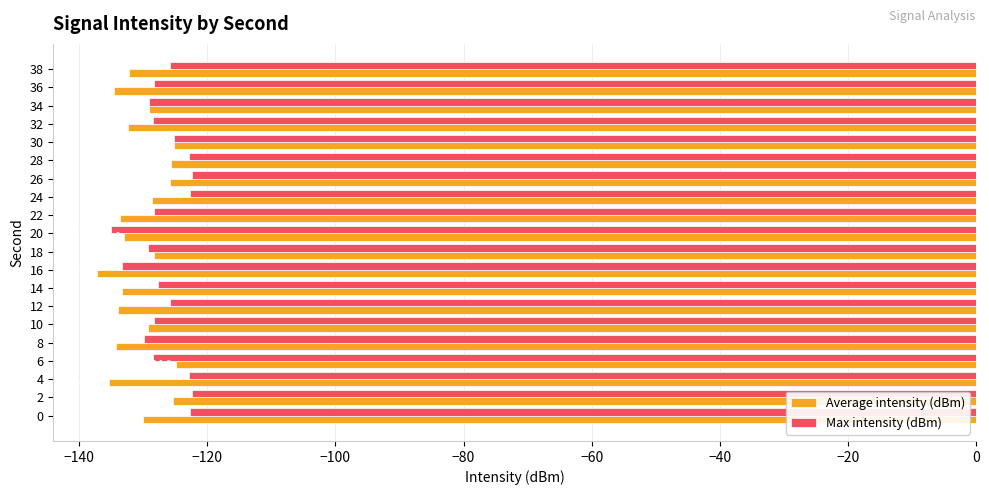

Which series changed the most between 8 and 20?

Max intensity (dBm)